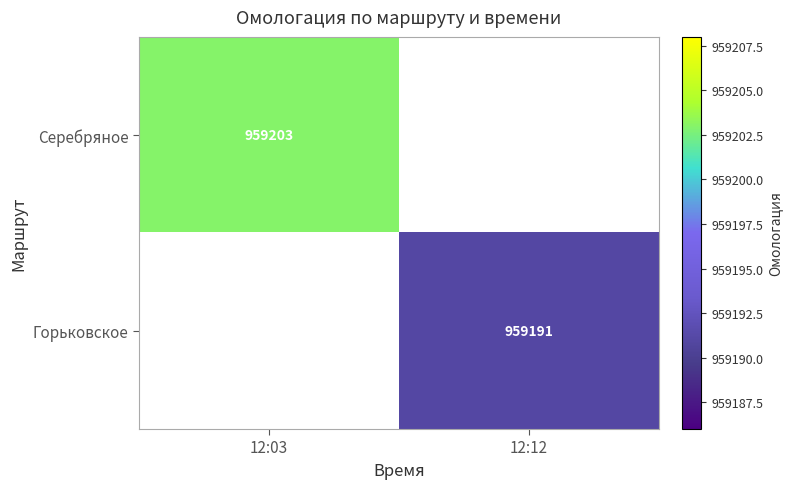

Is it true that Горьковское equals 959191 at 12:12?

True